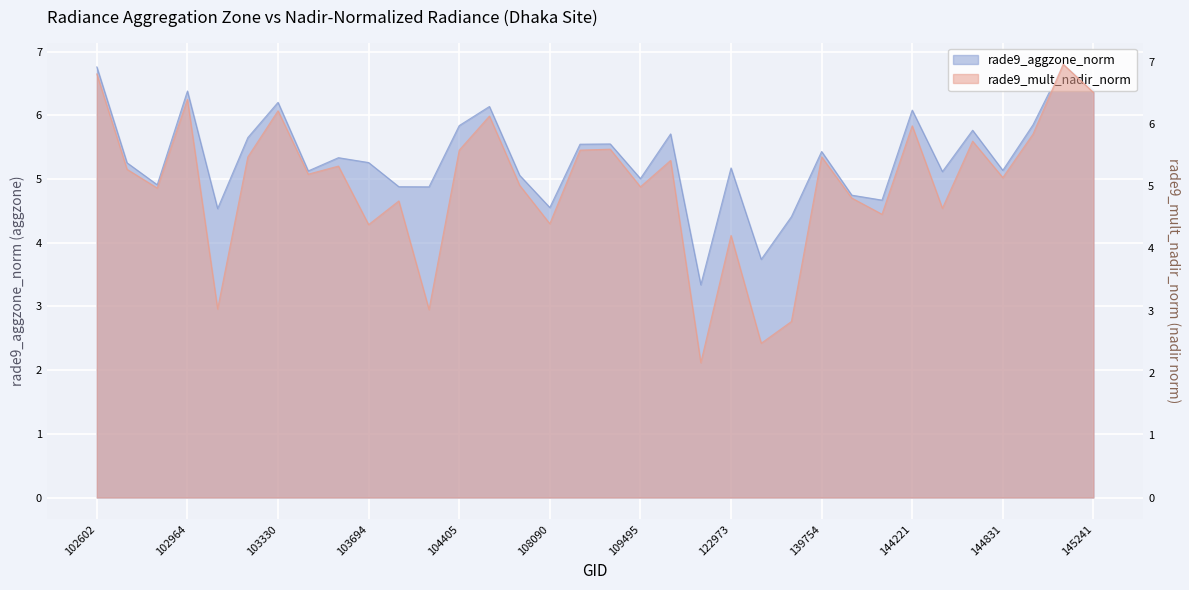

How many data points in rade9_aggzone_norm are above 5?

24